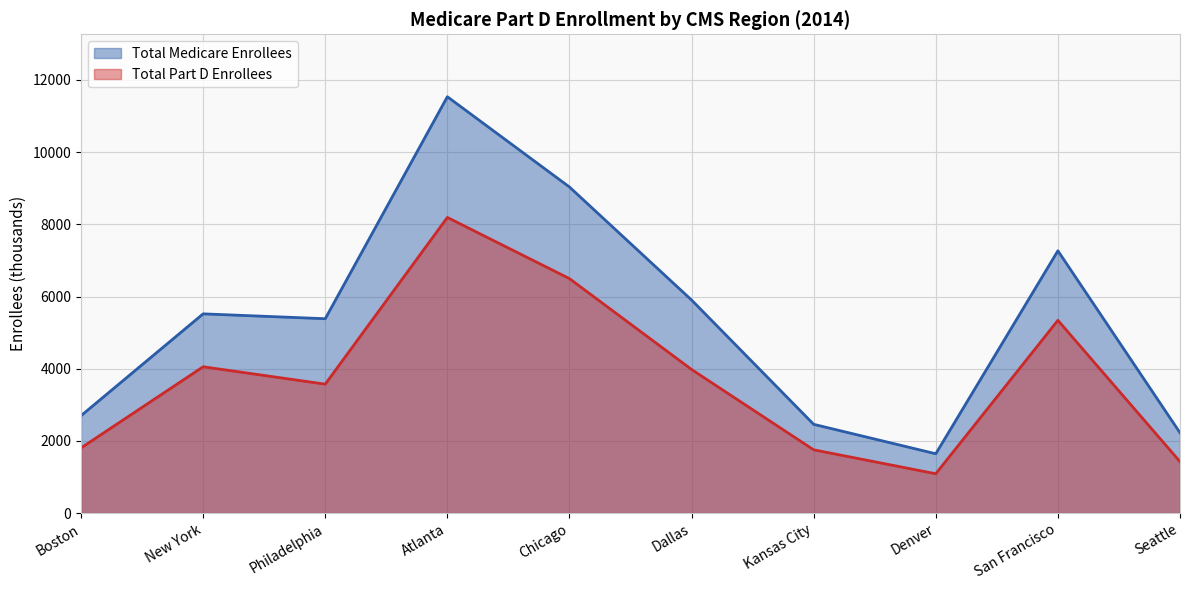

What is the spread (max minus min) of values at Atlanta?

3344